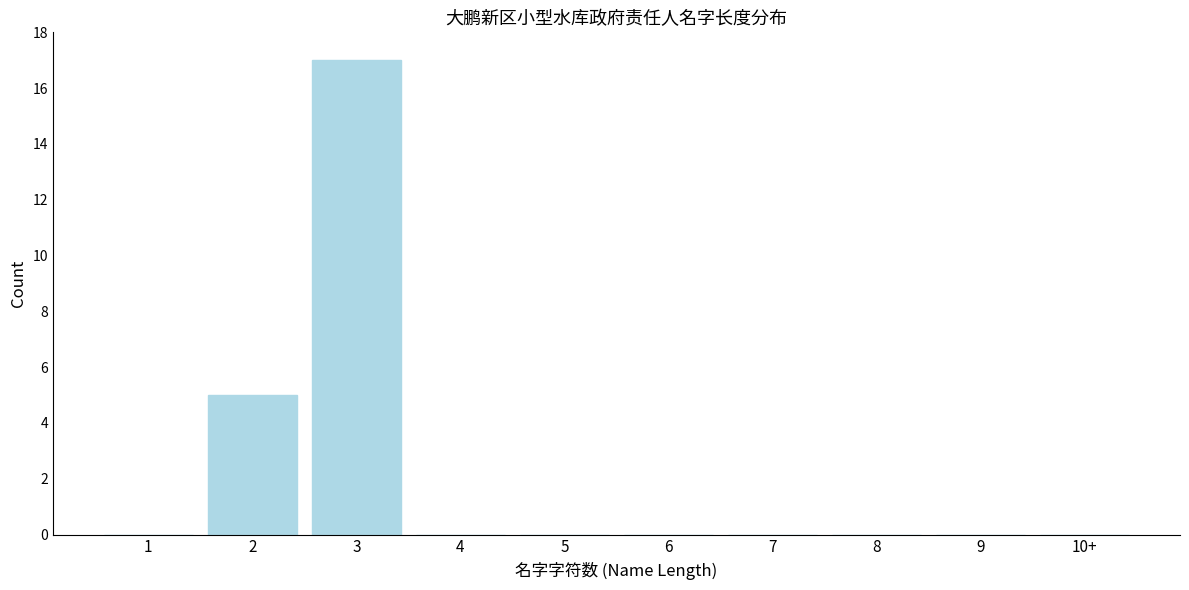

Reading right to left, transcribe all the data shown in this chart.

10+=0	9=0	8=0	7=0	6=0	5=0	4=0	3=17	2=5	1=0